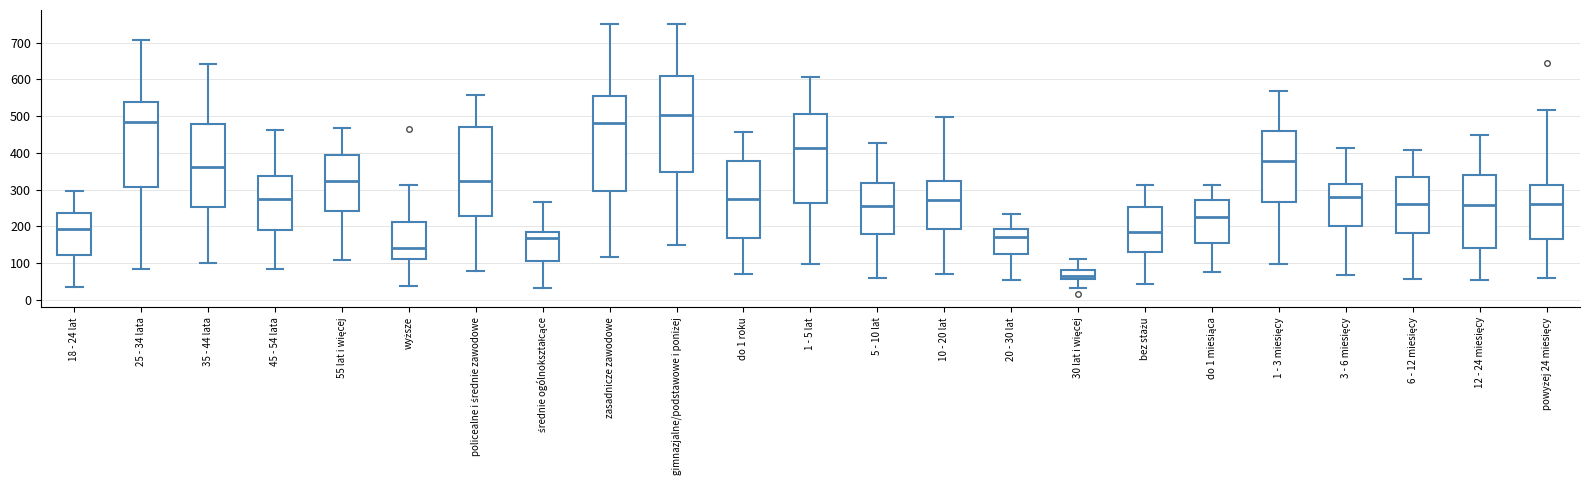

Reading left to right, read every box against the y-axis: the position of its median line, the range the box covers, and the ends of its whiskers. The values are not printed on the chart, so give them approximately, as read against the axis.

18 - 24 lat: median 190, box 120 to 240, whiskers 40 to 300
25 - 34 lata: median 480, box 310 to 540, whiskers 80 to 710
35 - 44 lata: median 360, box 250 to 480, whiskers 100 to 640
45 - 54 lata: median 280, box 190 to 340, whiskers 90 to 460
55 lat i więcej: median 320, box 240 to 390, whiskers 110 to 470
wyższe: median 140, box 110 to 210, whiskers 40 to 310
policealne i średnie zawodowe: median 320, box 230 to 470, whiskers 80 to 560
średnie ogólnokształcące: median 170, box 110 to 180, whiskers 30 to 270
zasadnicze zawodowe: median 480, box 300 to 550, whiskers 120 to 750
gimnazjalne/podstawowe i poniżej: median 500, box 350 to 610, whiskers 150 to 750
do 1 roku: median 280, box 170 to 380, whiskers 70 to 460
1 - 5 lat: median 410, box 260 to 510, whiskers 100 to 610
5 - 10 lat: median 260, box 180 to 320, whiskers 60 to 430
10 - 20 lat: median 270, box 190 to 320, whiskers 70 to 500
20 - 30 lat: median 170, box 120 to 190, whiskers 50 to 230
30 lat i więcej: median 60 (just above the box's lower edge), box 60 to 80, whiskers 30 to 110
bez stażu: median 190, box 130 to 250, whiskers 40 to 310
do 1 miesiąca: median 230, box 160 to 270, whiskers 80 to 310
1 - 3 miesięcy: median 380, box 270 to 460, whiskers 100 to 570
3 - 6 miesięcy: median 280, box 200 to 310, whiskers 70 to 410
6 - 12 miesięcy: median 260, box 180 to 330, whiskers 60 to 410
12 - 24 miesięcy: median 260, box 140 to 340, whiskers 60 to 450
powyżej 24 miesięcy: median 260, box 170 to 310, whiskers 60 to 520